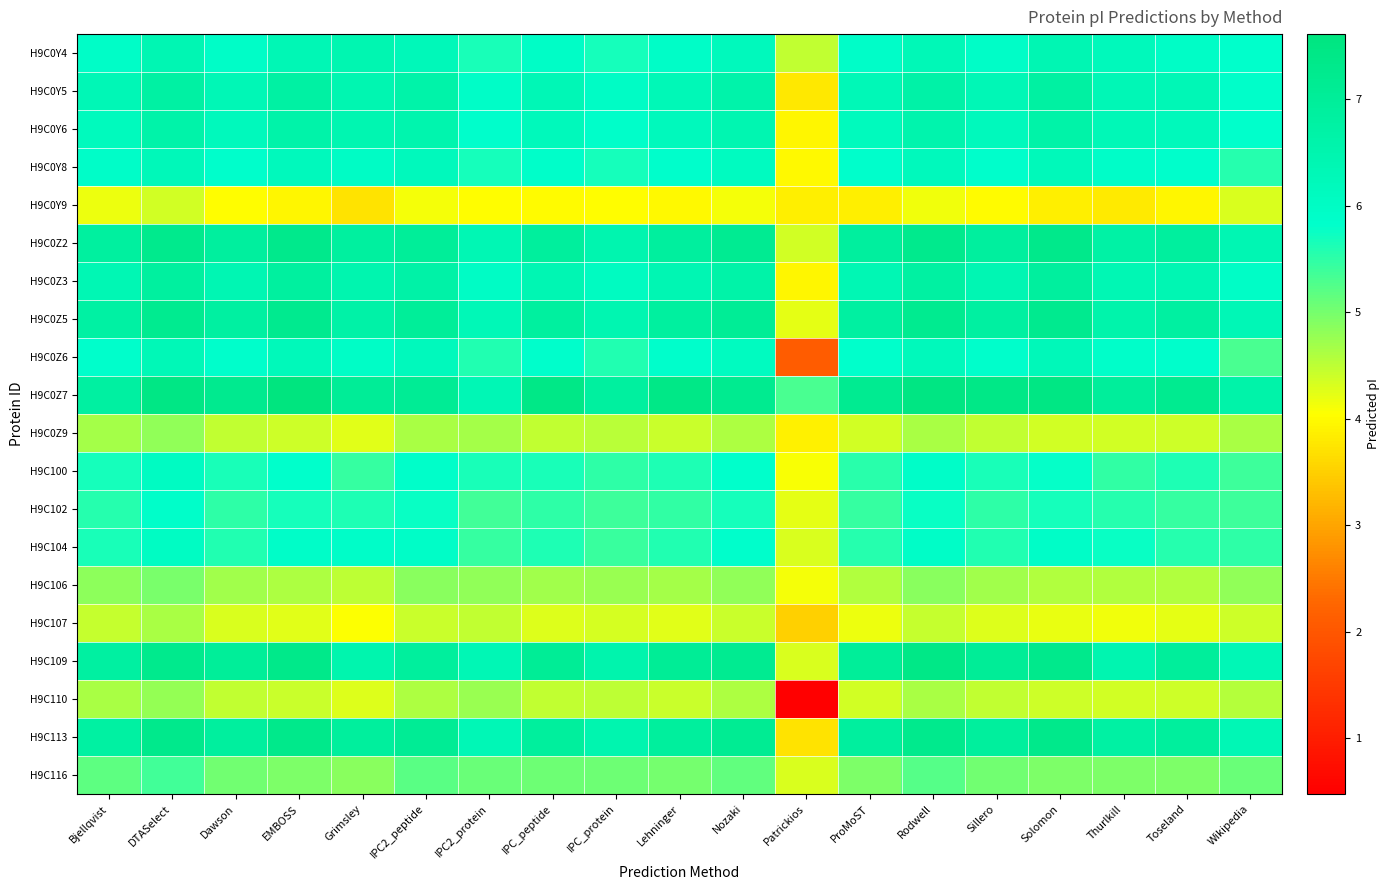

Rank the series at IPC_protein from lowest to highest value.

H9C0Y9, H9C107, H9C110, H9C0Z9, H9C106, H9C116, H9C102, H9C104, H9C100, H9C0Z6, H9C0Y4, H9C0Y8, H9C0Y6, H9C0Y5, H9C0Z3, H9C0Z5, H9C0Z2, H9C113, H9C109, H9C0Z7